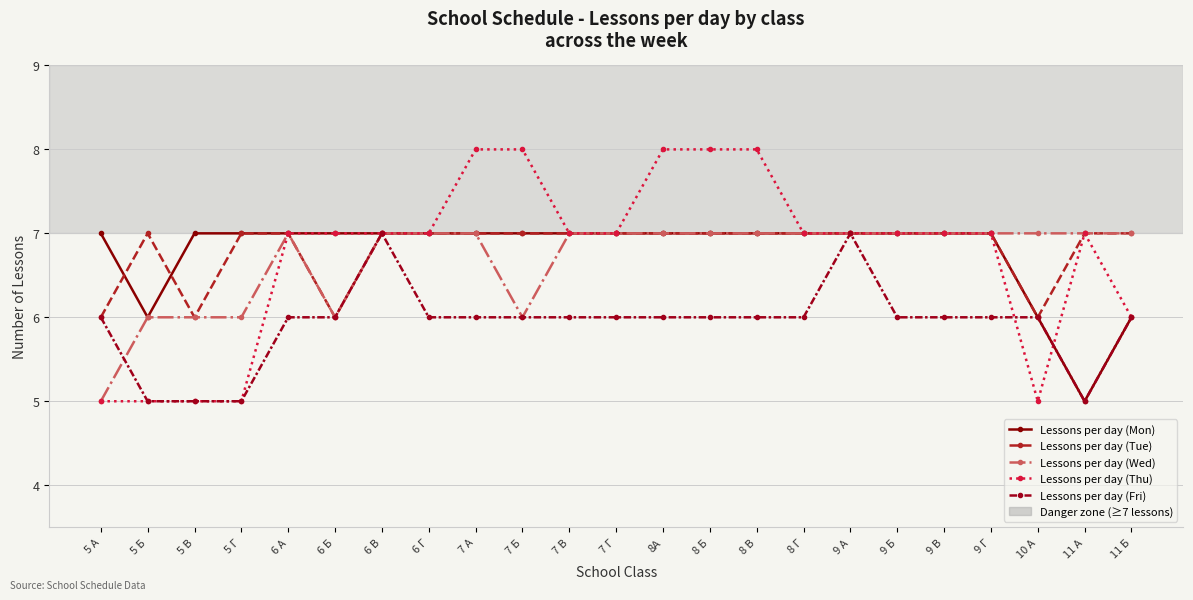

Which series changed the most between 5 Б and 9 Г?

Lessons per day (Thu)